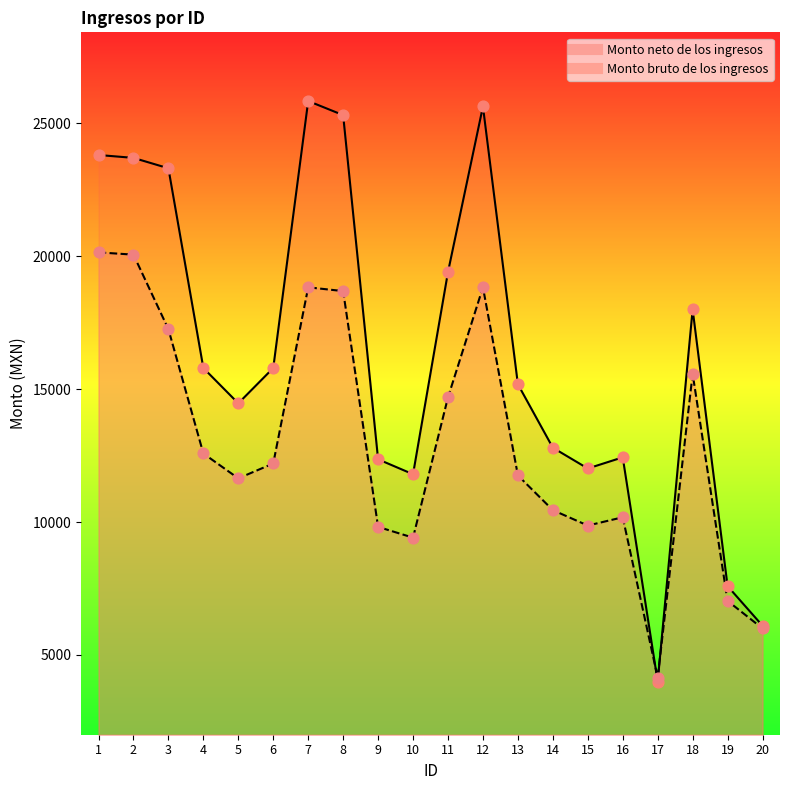

Which series contains the highest Y value?

Monto bruto de los ingresos